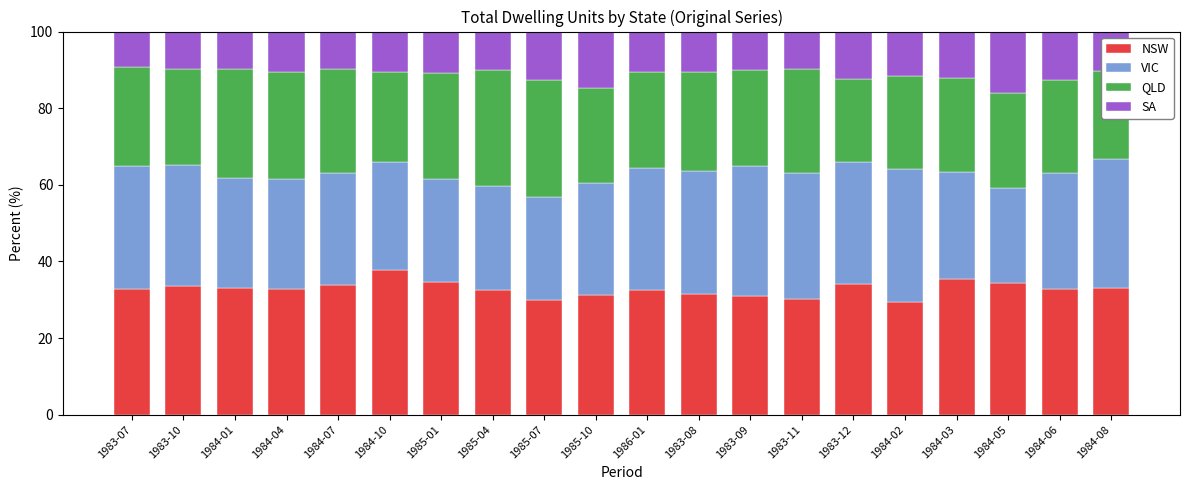

What is the lowest value of the NSW series?

29.4